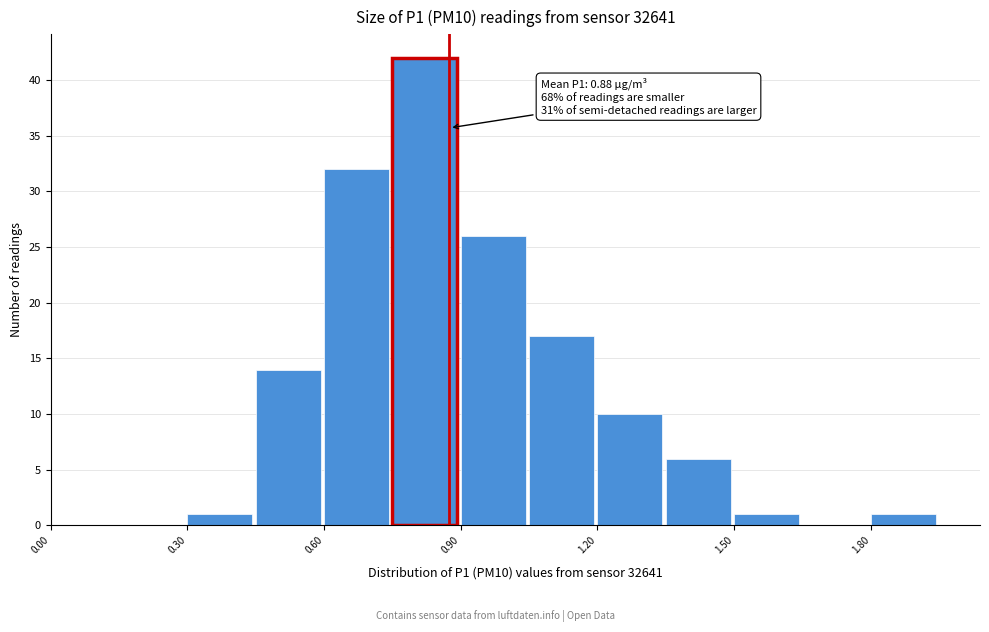

Around what value on the x-axis is the tallest bar? Give the approximate position of its centre, as read against the axis.

0.80